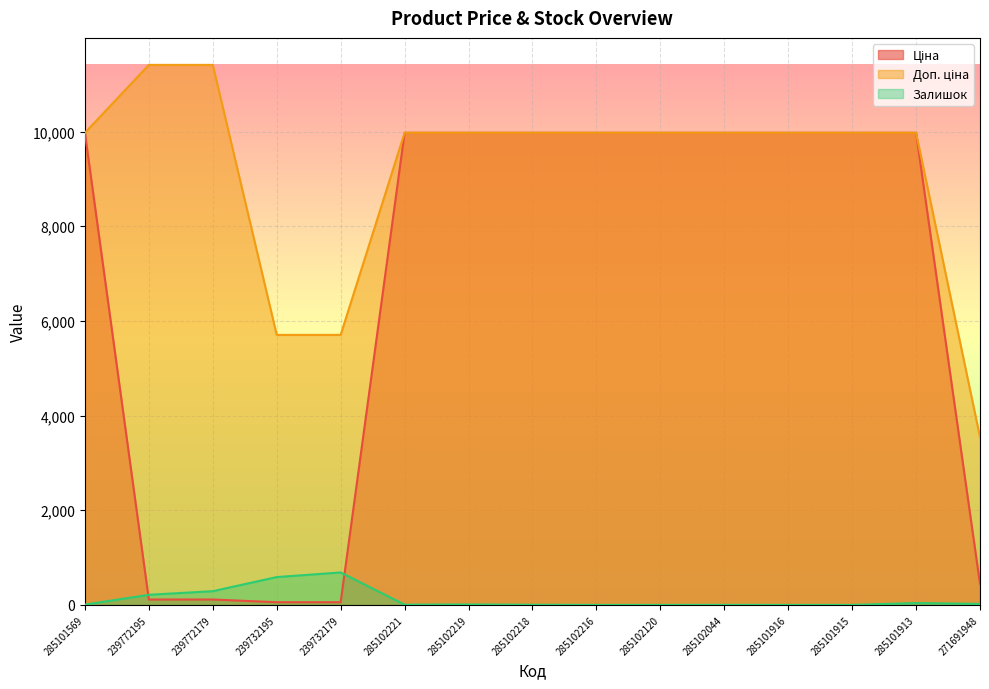

After their last crossing, which series has the higher values: Залишок or Ціна?

Ціна